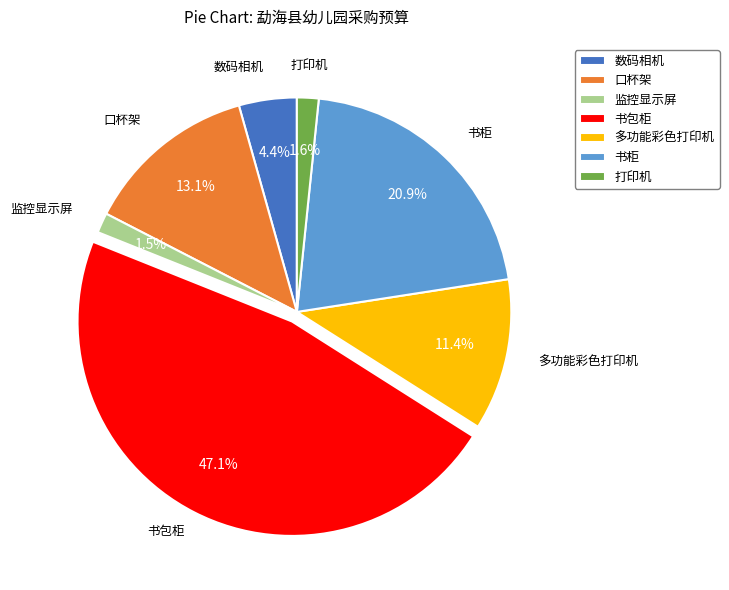

How much of the chart is everything except 书柜?

79.1%